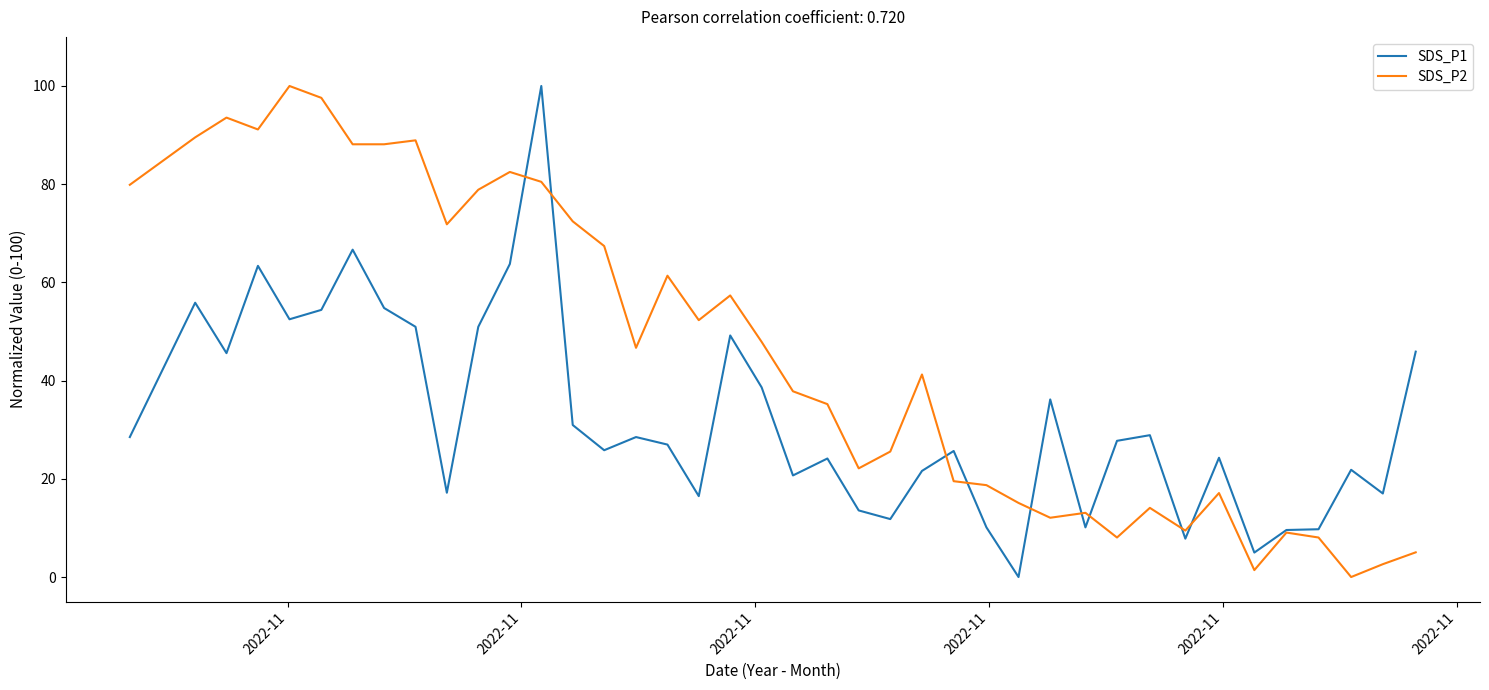

How many positive values does the SDS_P2 series have?

39